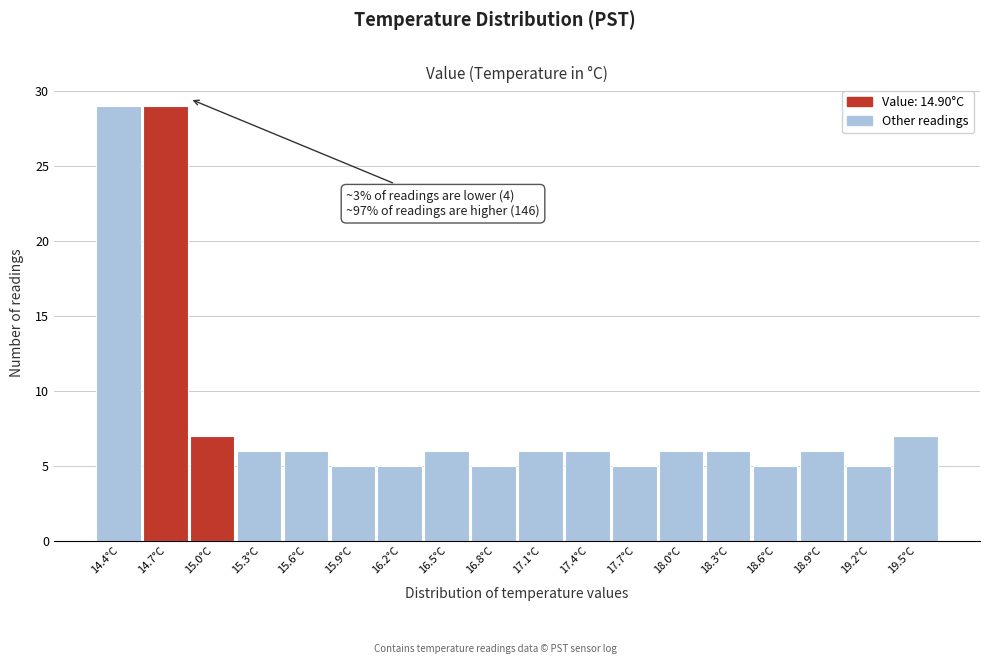

Reading right to left, extract all data points from this chart.

19.5°C=7	19.2°C=5	18.9°C=6	18.6°C=5	18.3°C=6	18.0°C=6	17.7°C=5	17.4°C=6	17.1°C=6	16.8°C=5	16.5°C=6	16.2°C=5	15.9°C=5	15.6°C=6	15.3°C=6	15.0°C=7	14.7°C=29	14.4°C=29